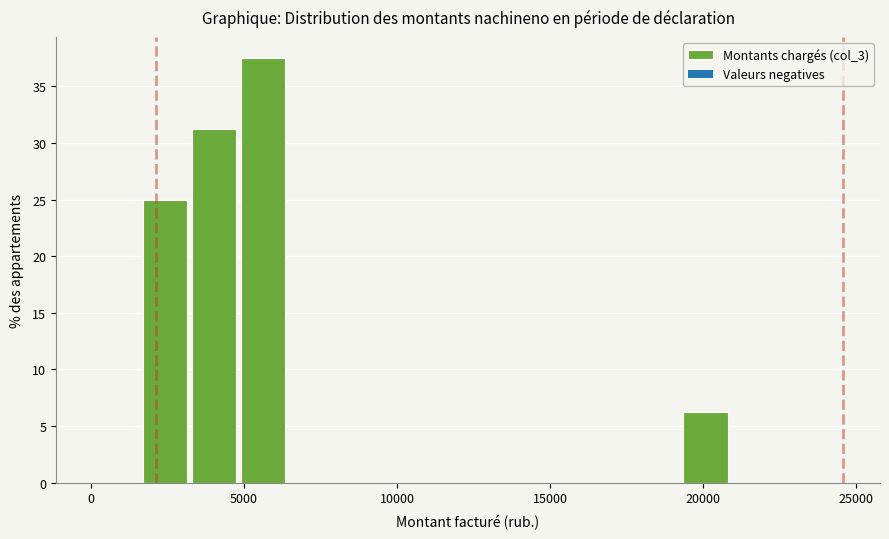

Around what value on the x-axis is the tallest bar? Give the approximate position of its centre, as read against the axis.

5500